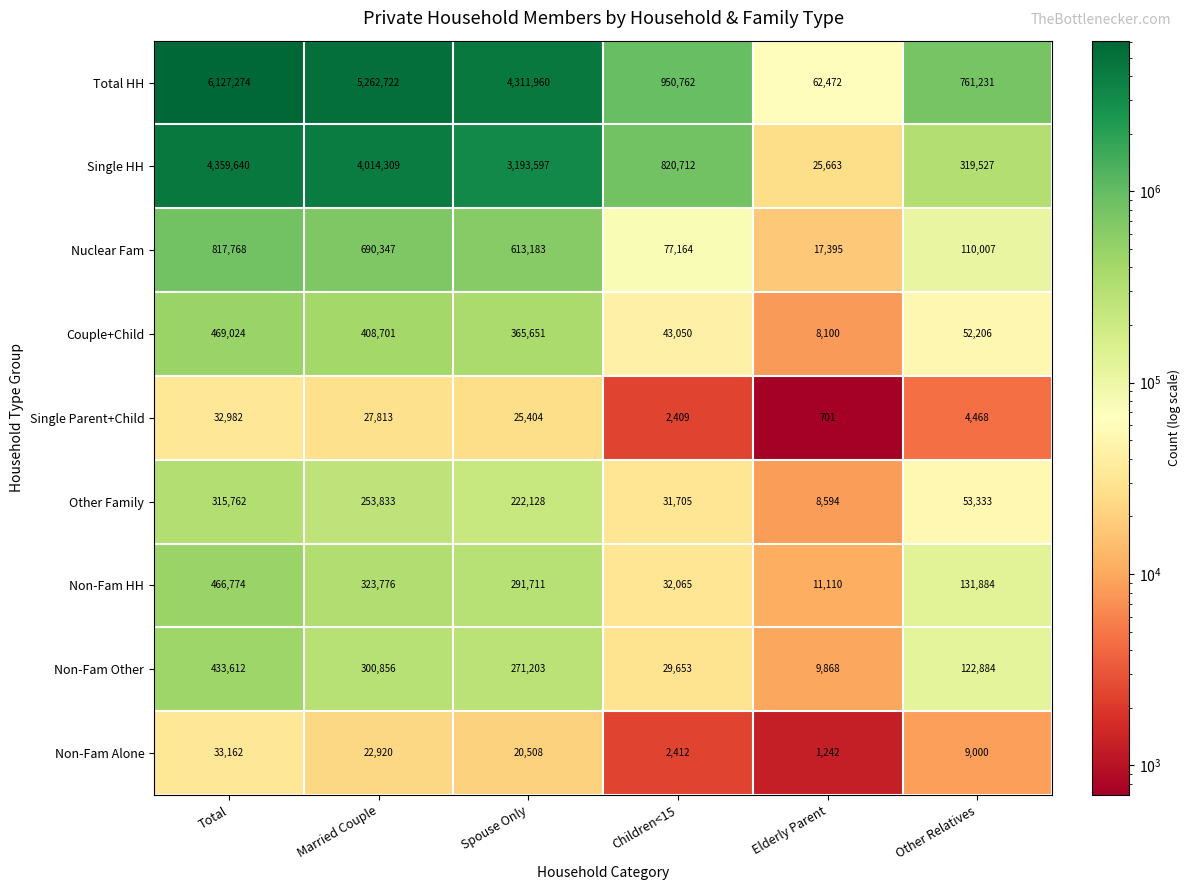

What is the smallest value displayed?

701